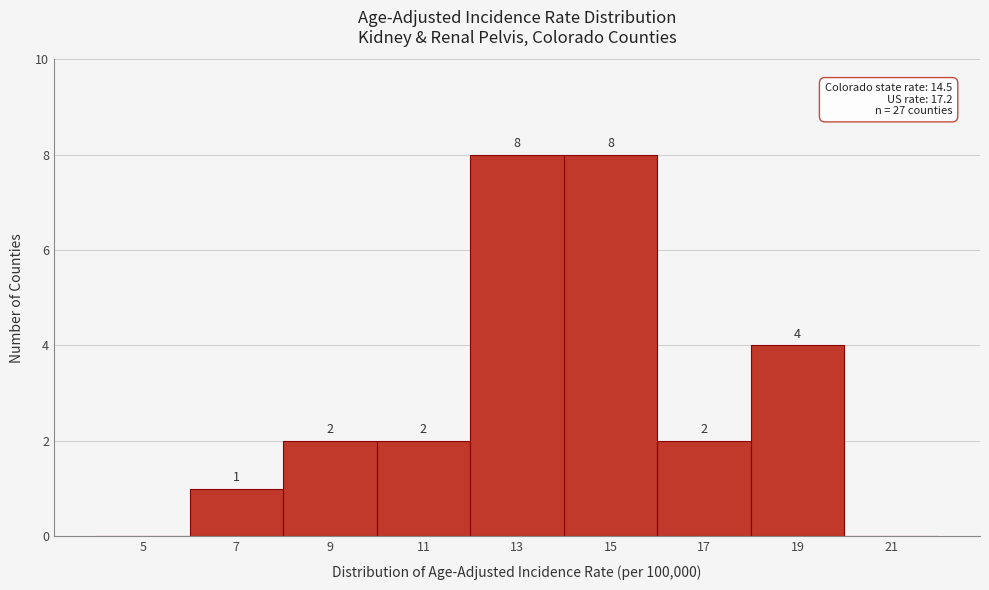

Reading right to left, transcribe all the data shown in this chart.

21=0	19=4	17=2	15=8	13=8	11=2	9=2	7=1	5=0